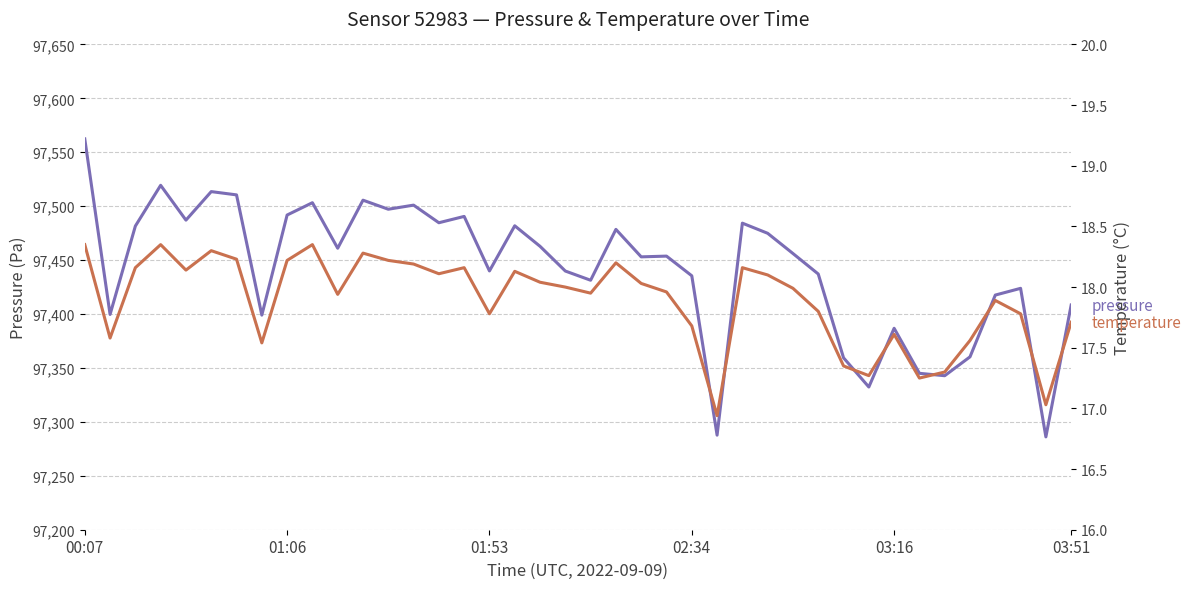

At how many categories does at least one series exceed 44562?

40